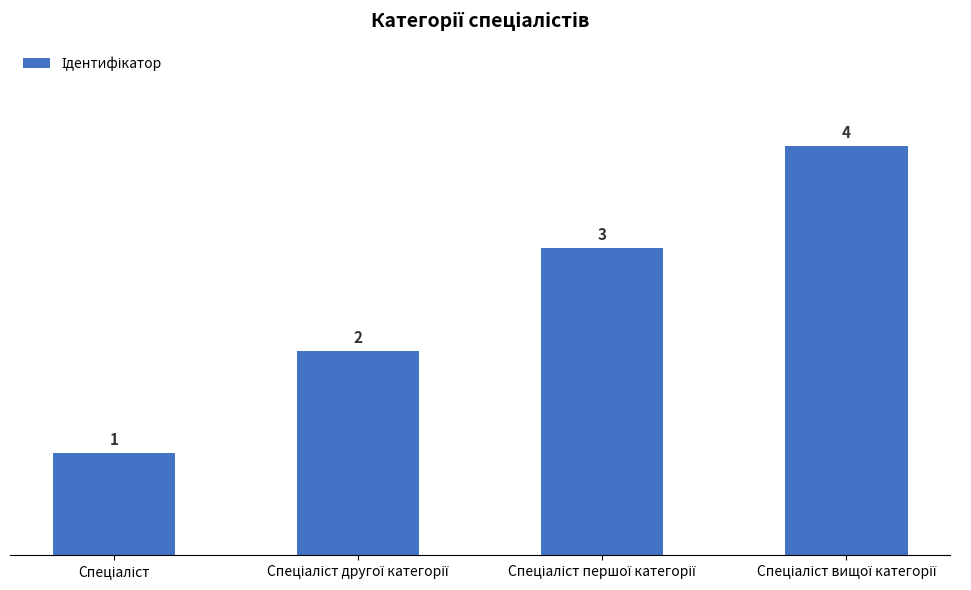

Reading left to right, what are all the values shown in this chart?

1	2	3	4